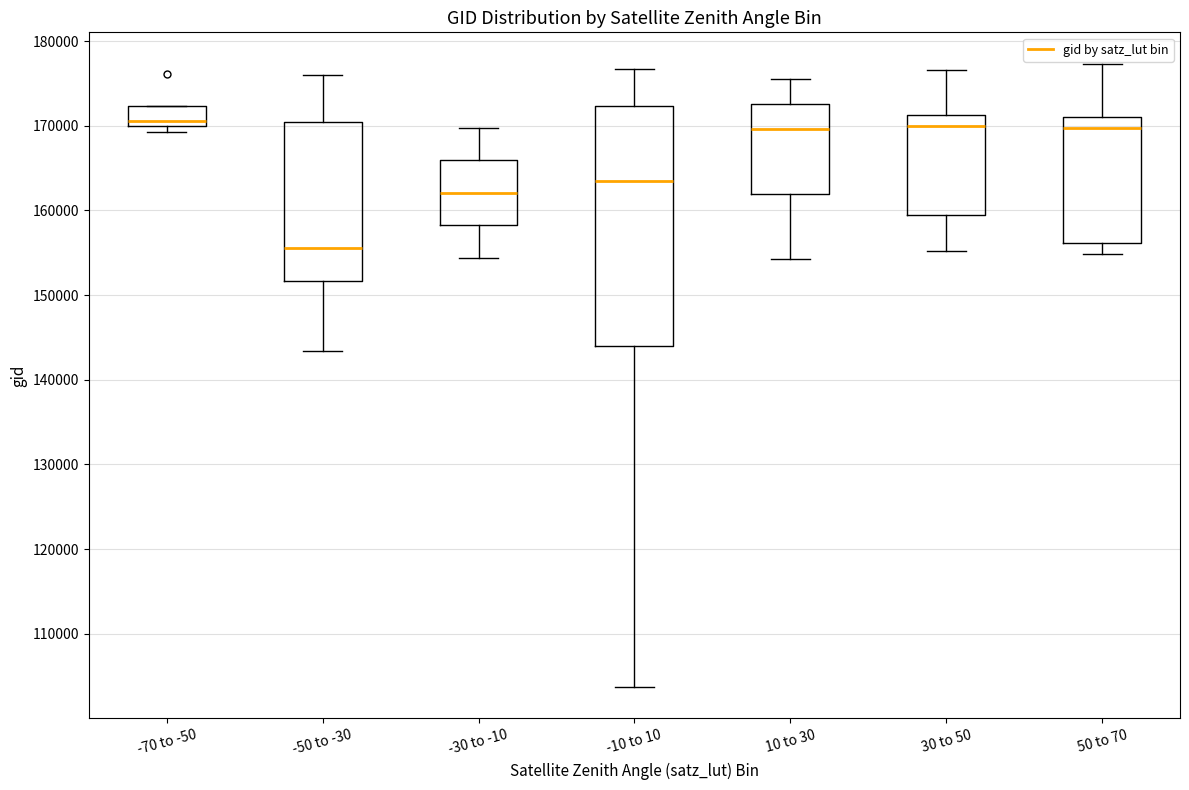

Reading left to right, read every box against the y-axis: the position of its median line, the range the box covers, and the ends of its whiskers. The values are not printed on the chart, so give them approximately, as read against the axis.

-70 to -50: median 171000, box 170000 to 172000, whiskers 169000 to 172000
-50 to -30: median 156000, box 152000 to 170000, whiskers 143000 to 176000
-30 to -10: median 162000, box 158000 to 166000, whiskers 154000 to 170000
-10 to 10: median 164000, box 144000 to 172000, whiskers 104000 to 177000
10 to 30: median 170000, box 162000 to 173000, whiskers 154000 to 176000
30 to 50: median 170000, box 159000 to 171000, whiskers 155000 to 177000
50 to 70: median 170000, box 156000 to 171000, whiskers 155000 to 177000